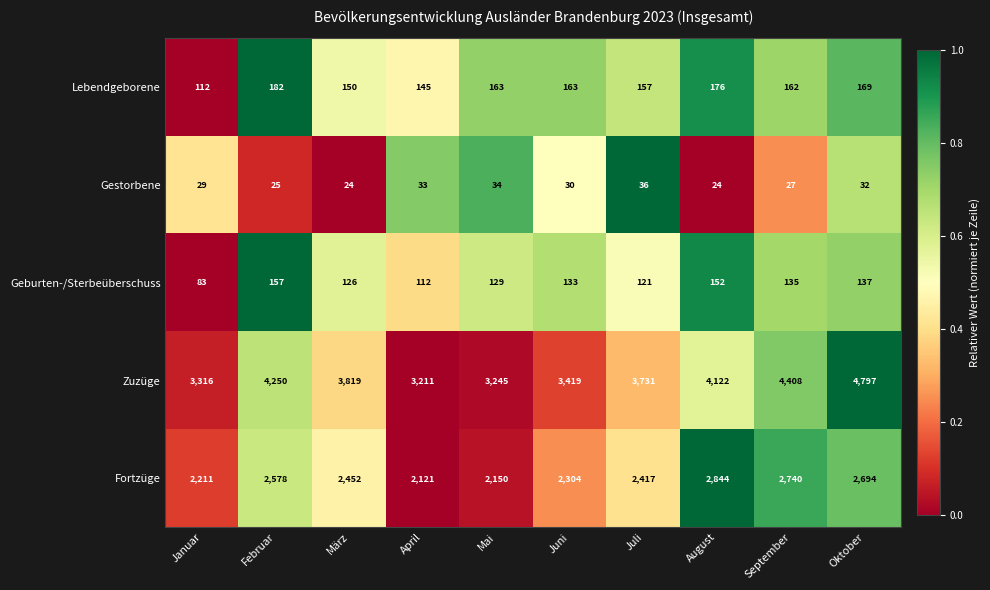

At which label does Zuzüge reach its minimum?

April